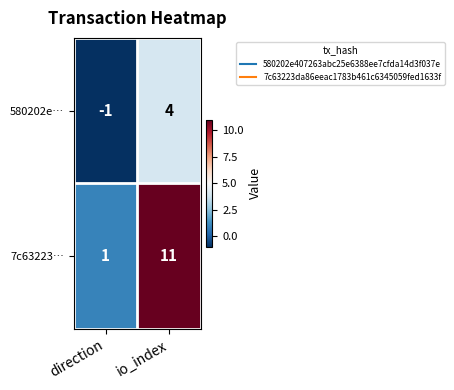

What is the difference between the maximum and minimum values in the 7c63223… series?

10